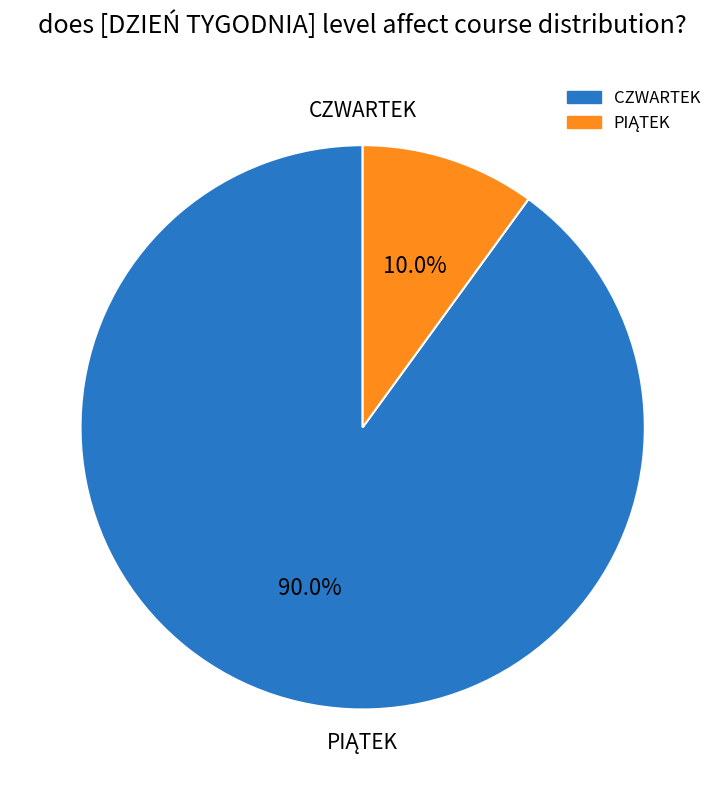

What percentage is the CZWARTEK slice, to the nearest percent?

90%